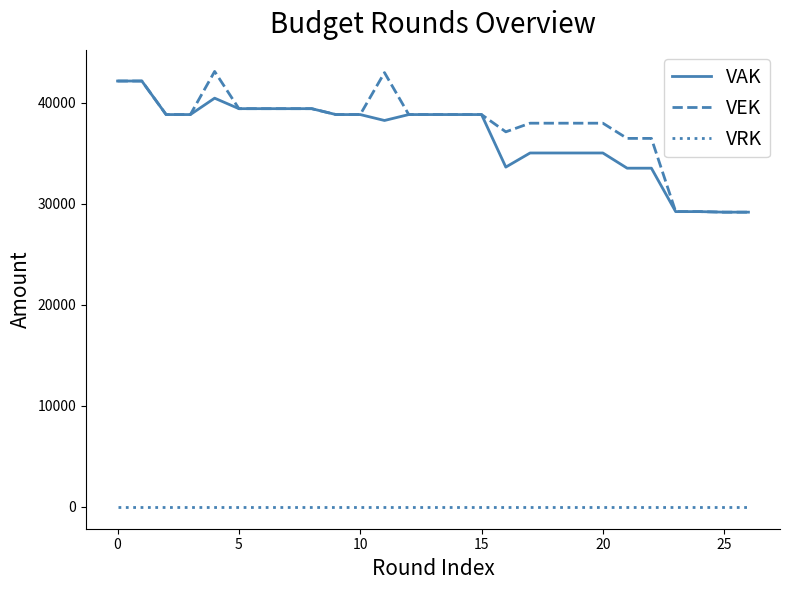

True or false: VEK and VRK cross at least once.

False